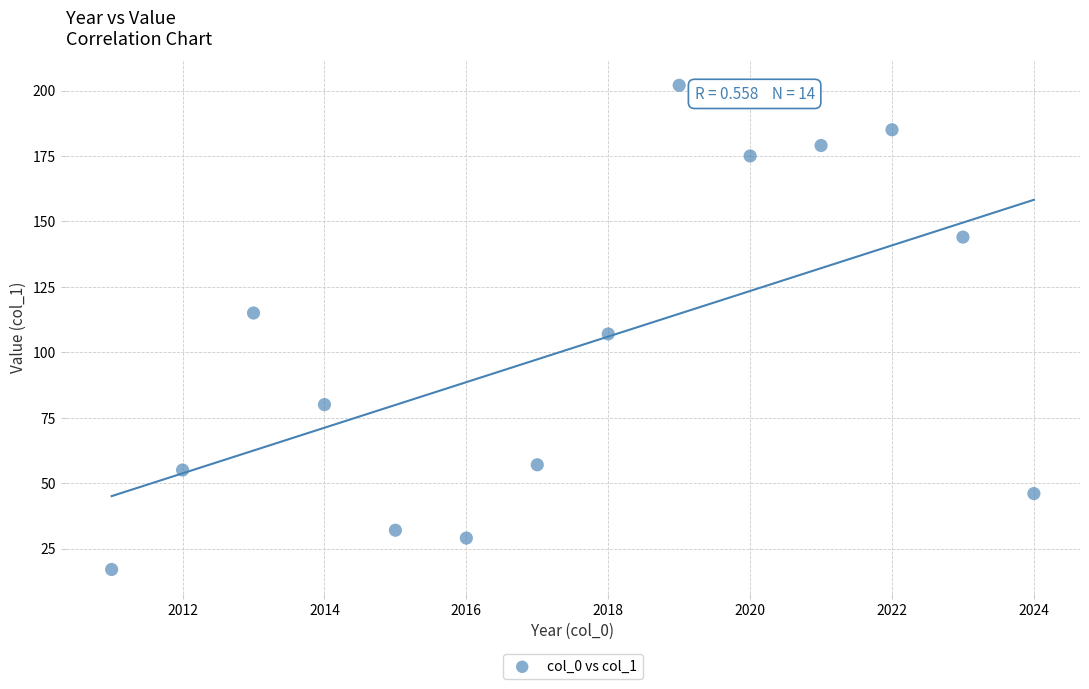

What is the range of X values (max minus min)?

13